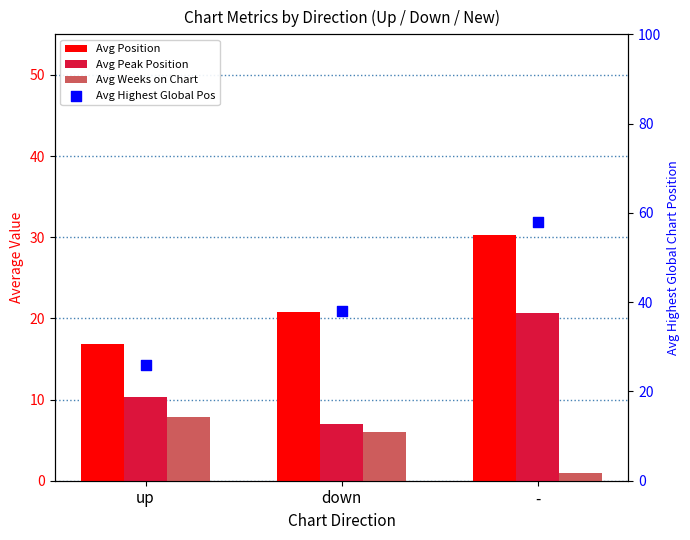

What are all the series names shown in the legend?

Avg Position, Avg Peak Position, Avg Weeks on Chart, Avg Highest Global Pos